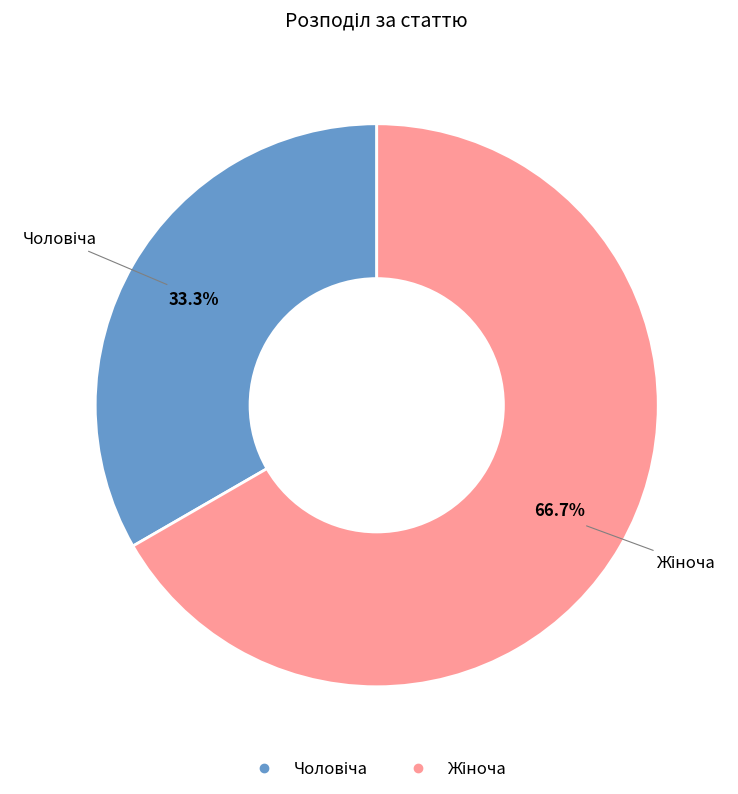

Is there any slice that represents more than half of the pie?

Yes